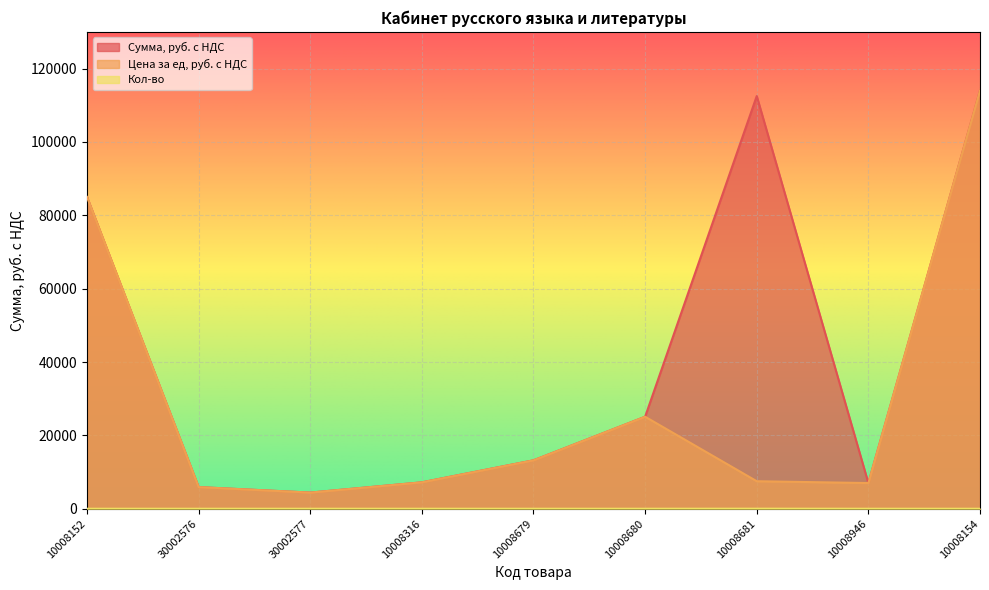

At which label does Цена за ед, руб. с НДС reach its peak?

10008154